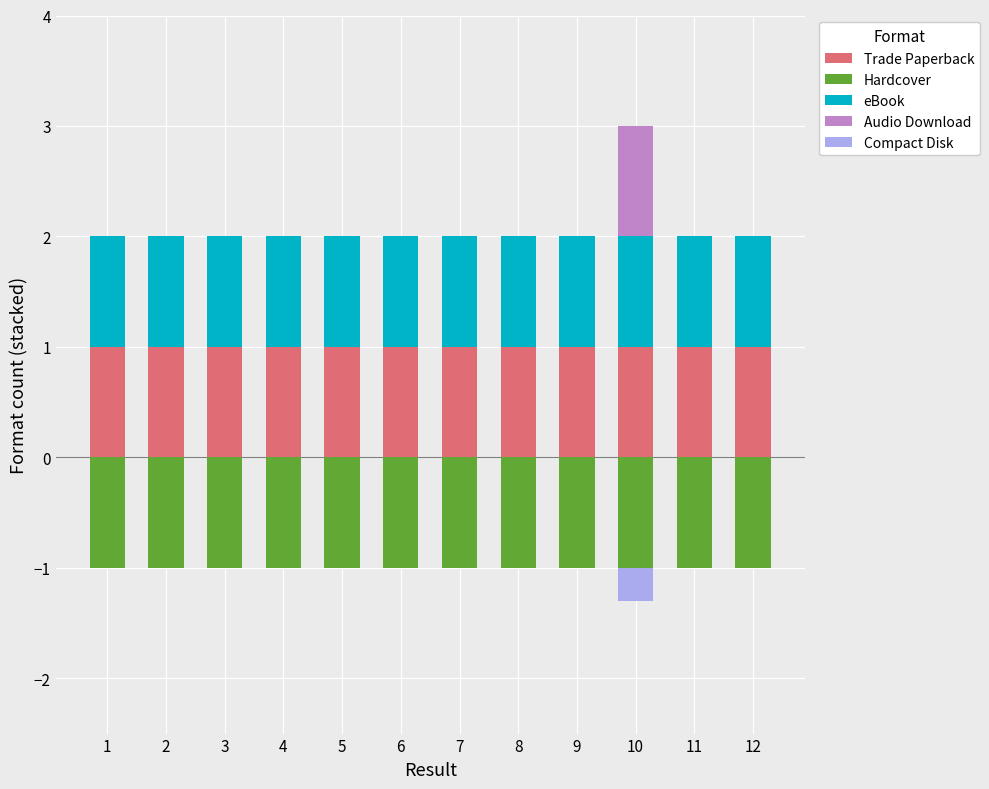

What is the sum of the Trade Paperback values at 11 and 12?

2